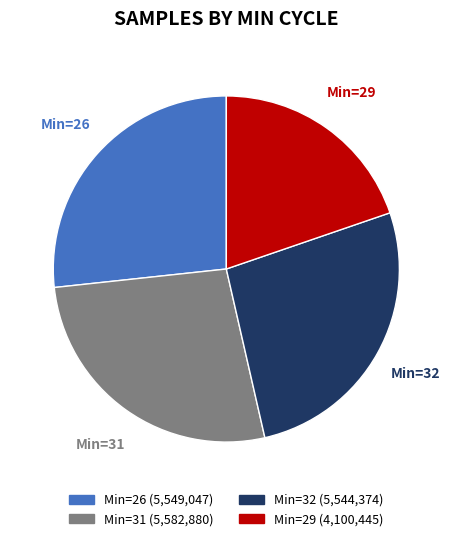

Is there any slice that represents more than half of the pie?

No